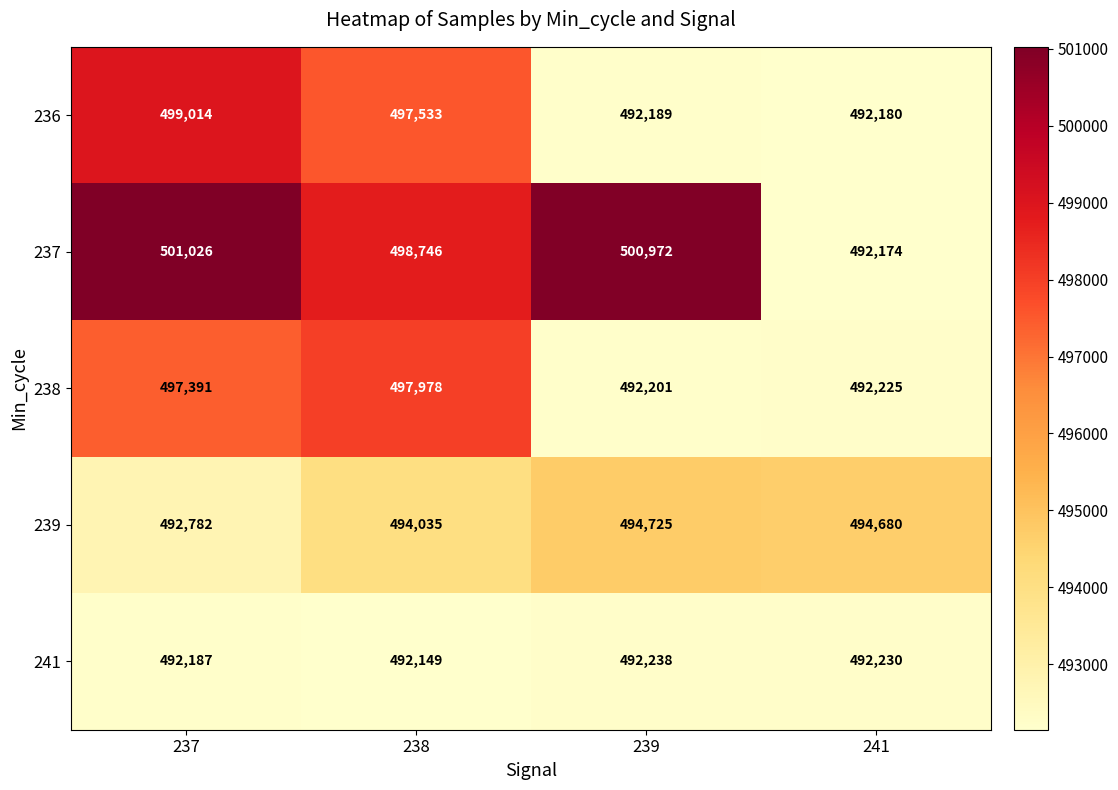

What is the difference between the maximum and second lowest values in the 237 series?

2280